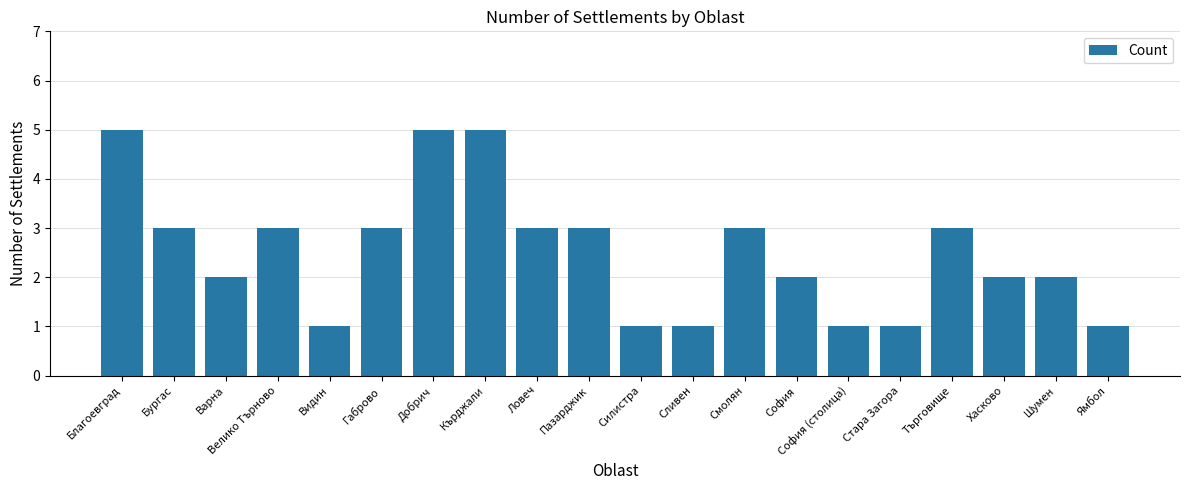

What is the maximum value shown in the chart?

5